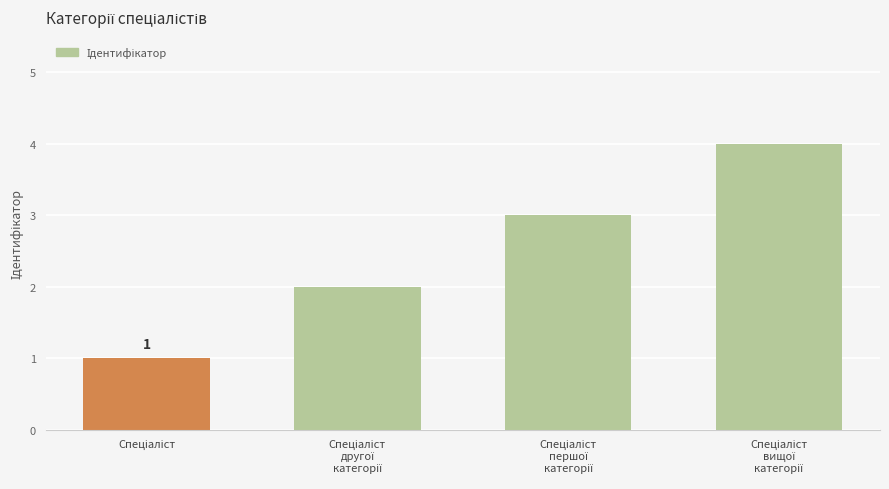

What is the difference between the maximum and minimum values?

3